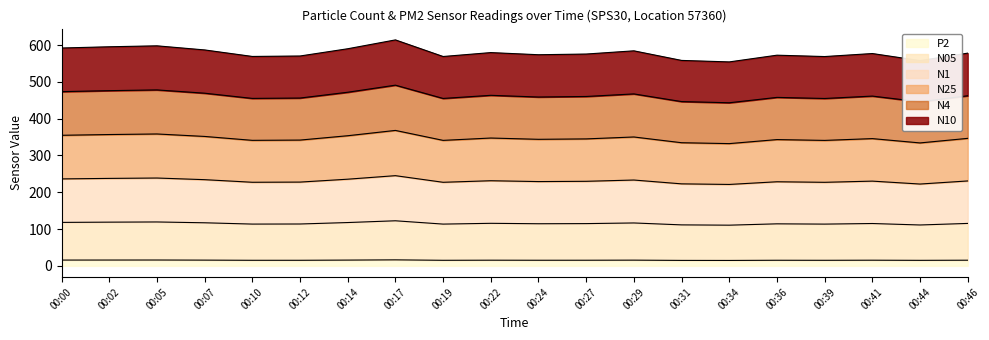

What is the total value across all series at 00:10?

569.2